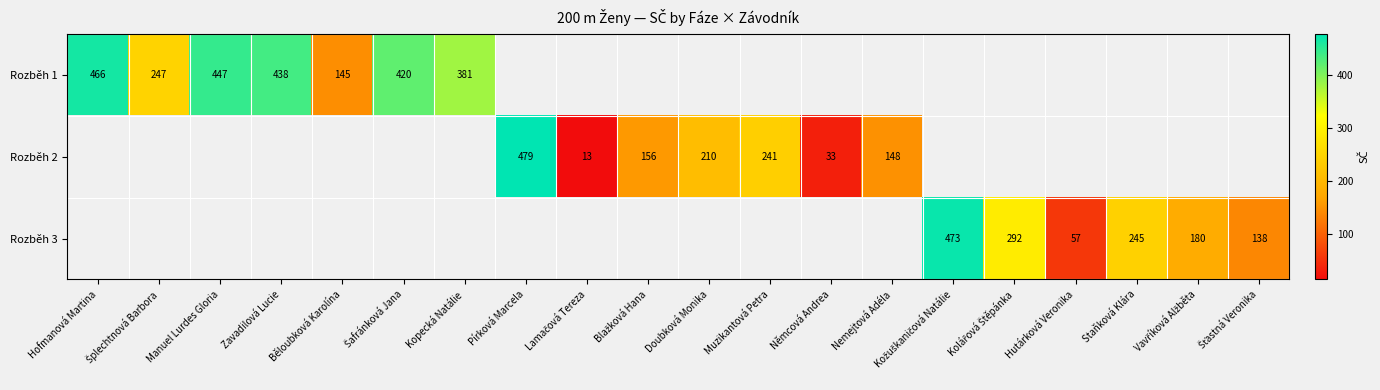

The Rozběh 2 series shows 119 at Muzikantová Petra. True or false?

False